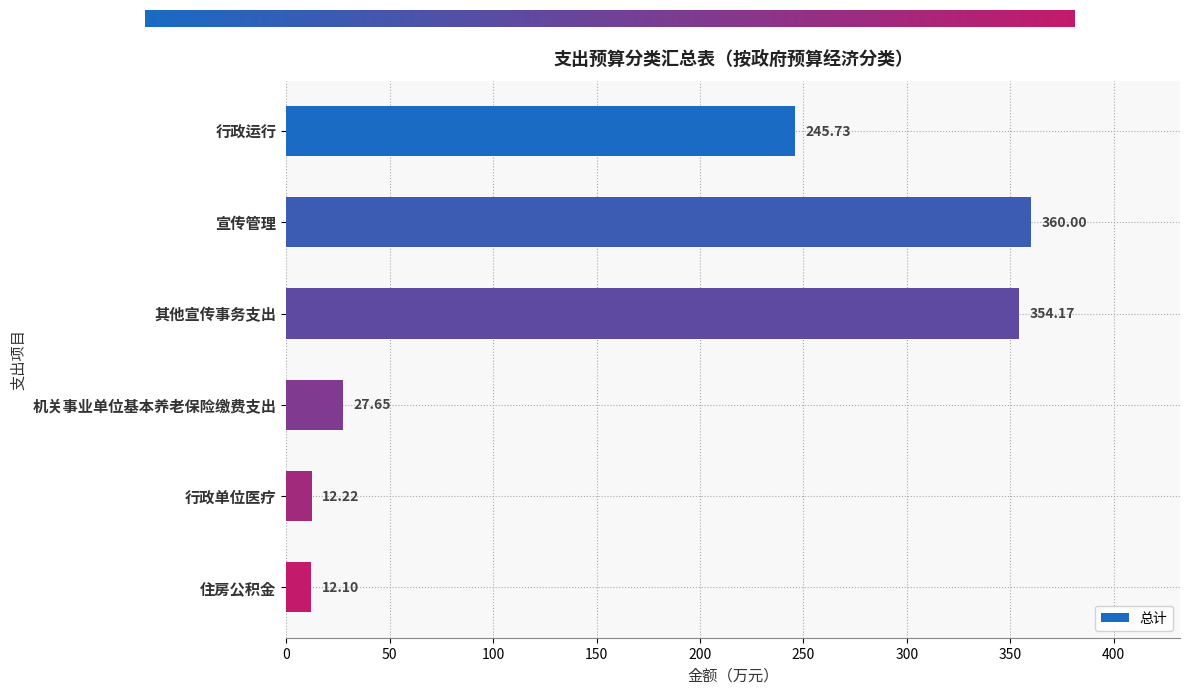

Are the bars horizontal?

Yes